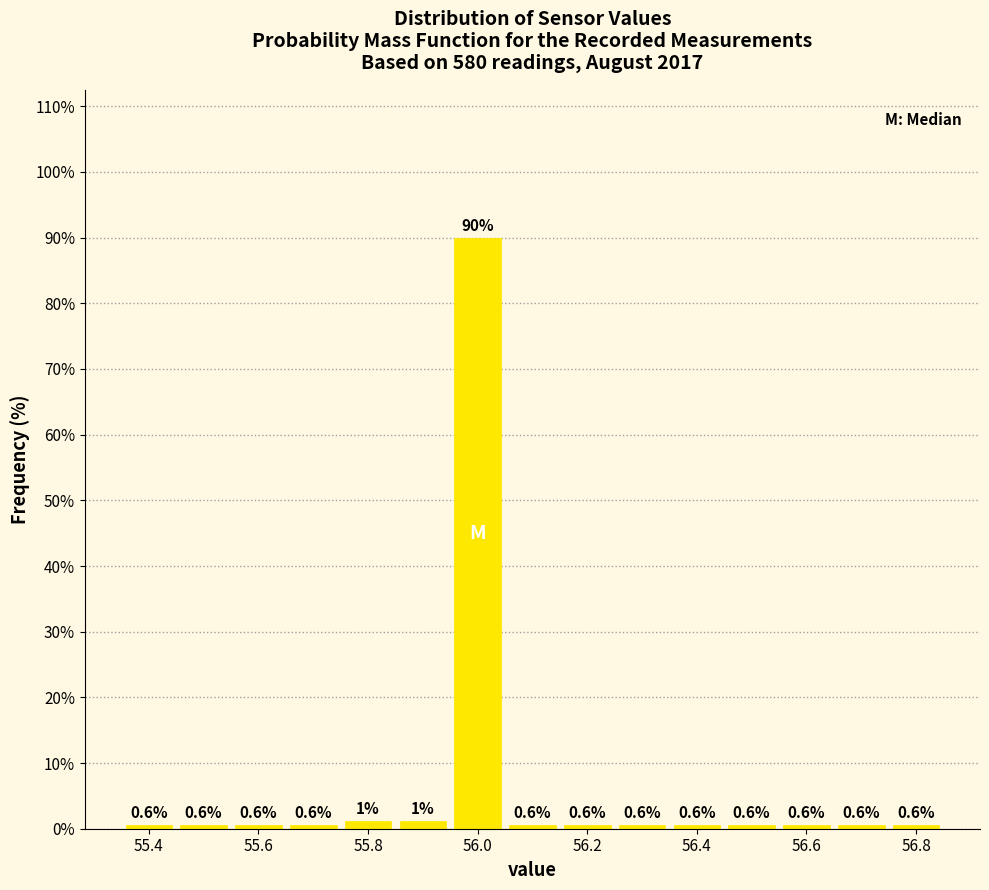

Over which range of the x-axis is the bar tallest?

55.95 to 56.05